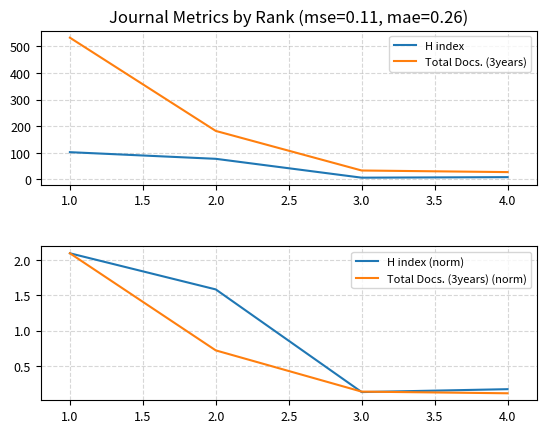

Rank the series by their maximum value, from lowest to highest.

H index (norm), Total Docs. (3years) (norm), H index, Total Docs. (3years)